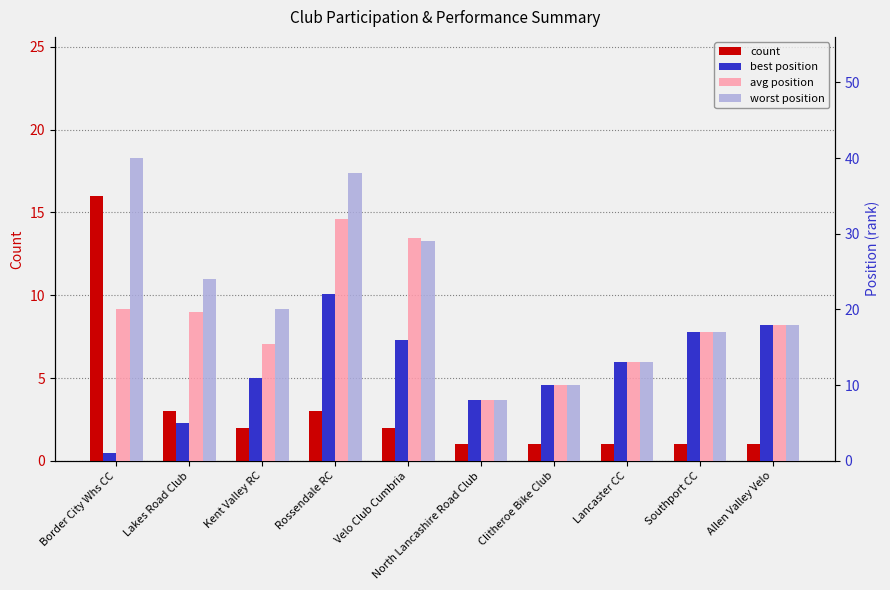

What value does the avg position series have at Lakes Road Club?

19.7